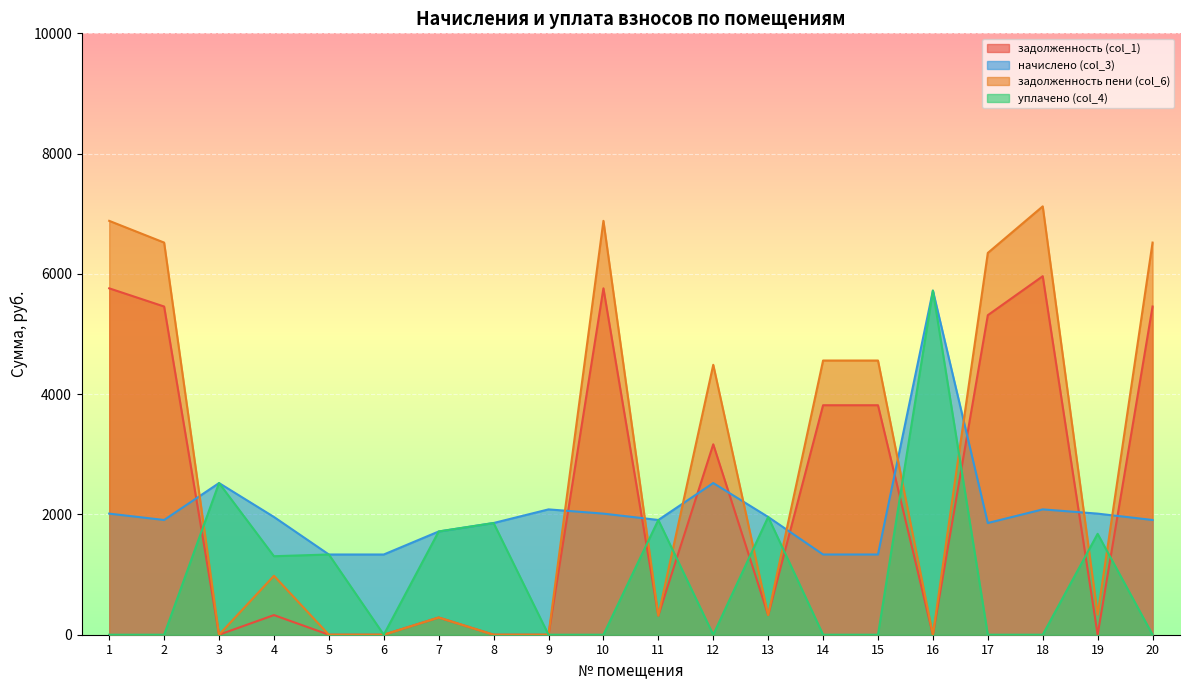

Where does the начислено (col_3) series first go above 1958?

1